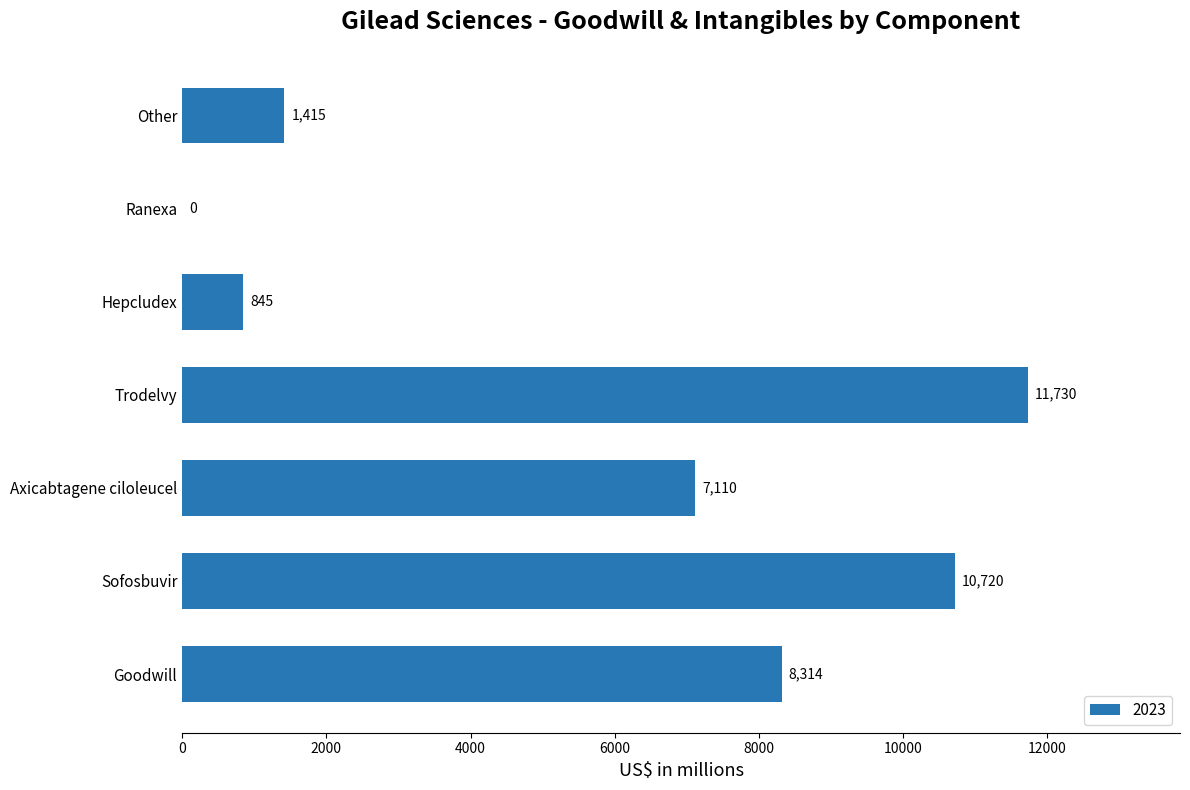

At which category does the chart reach its peak across all series?

Trodelvy